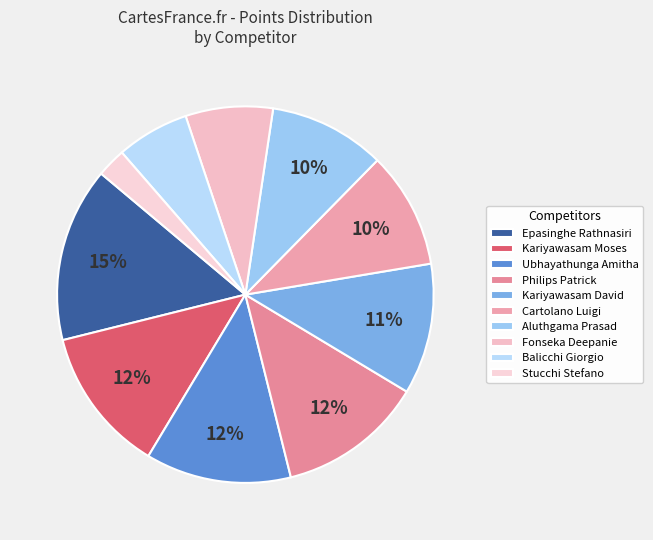

To the nearest percent, what portion does Kariyawasam Moses represent?

12%